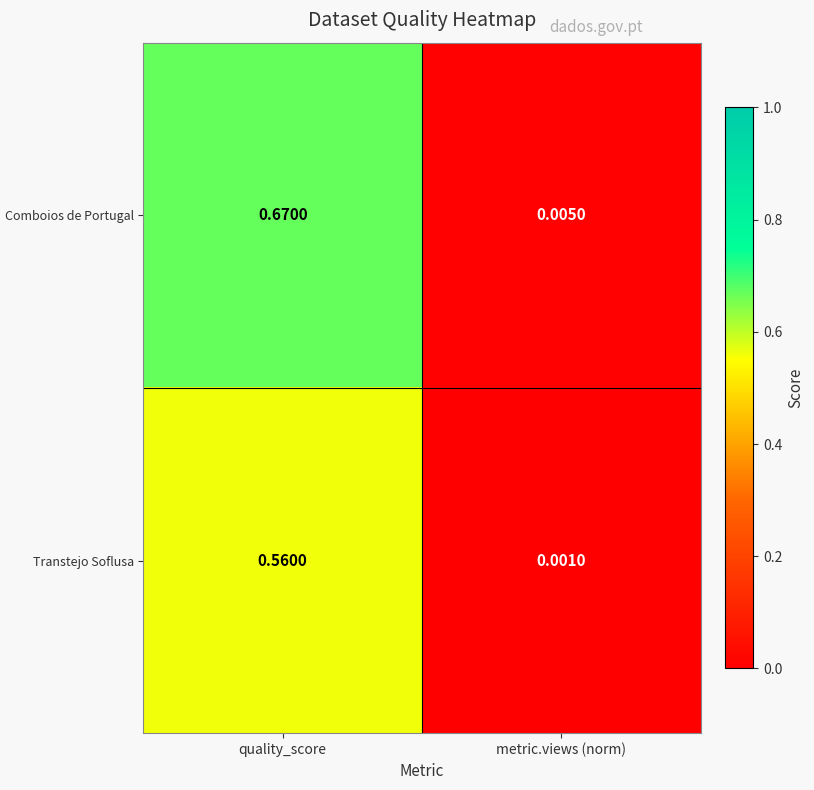

List the labels in order of Comboios de Portugal value, smallest first.

metric.views (norm), quality_score